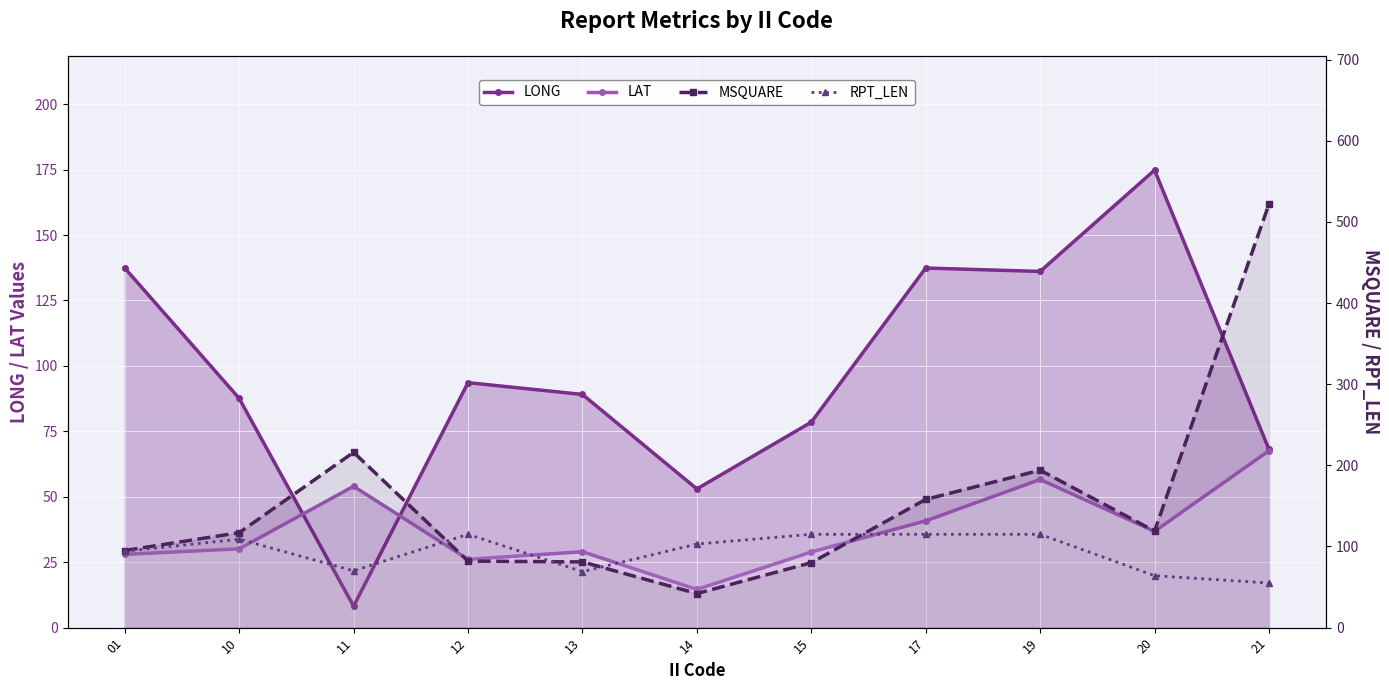

Where is the first local maximum for MSQUARE?

11